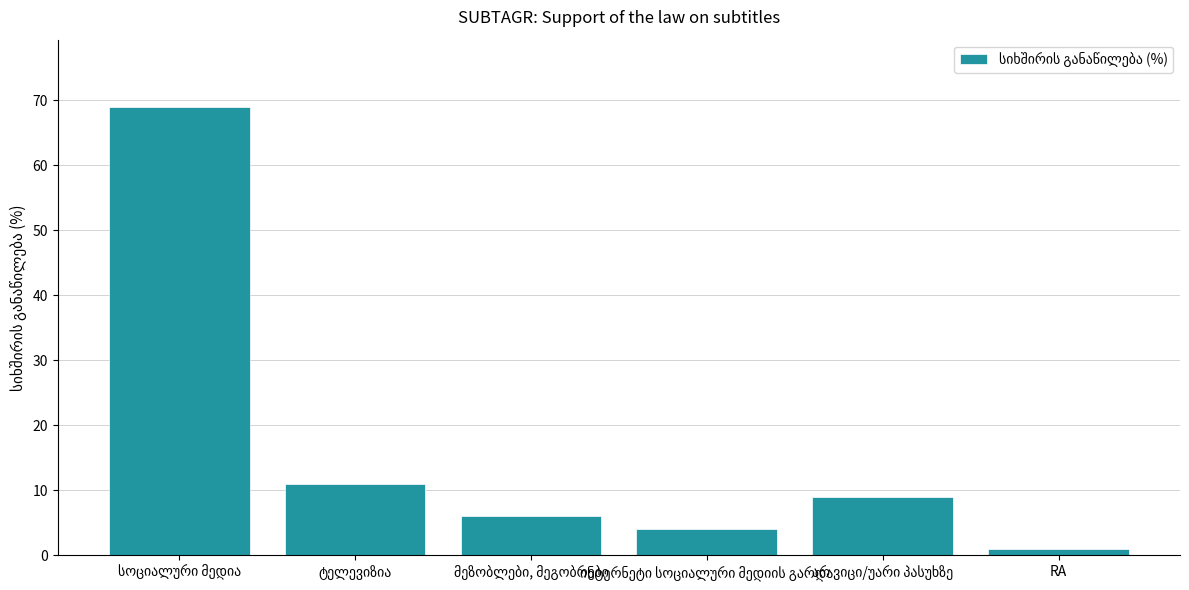

What is the sum of all values?

100